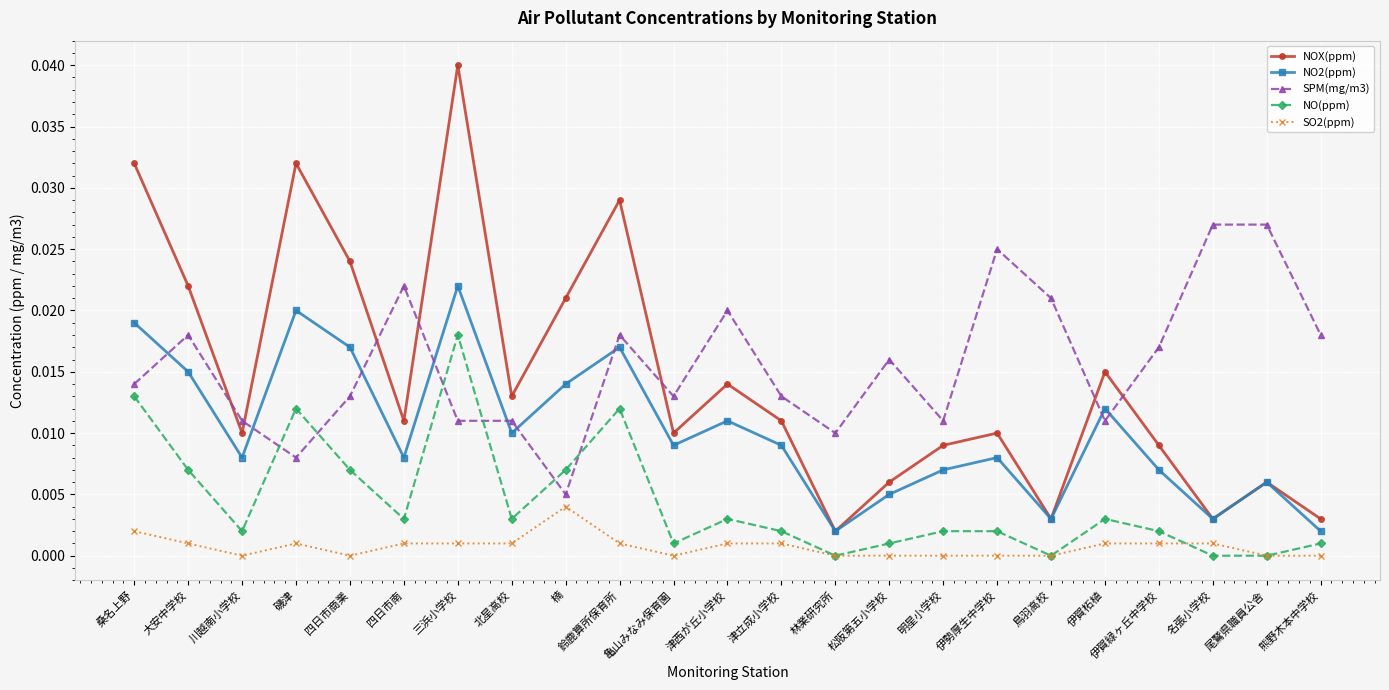

How many lines are shown in the chart?

5